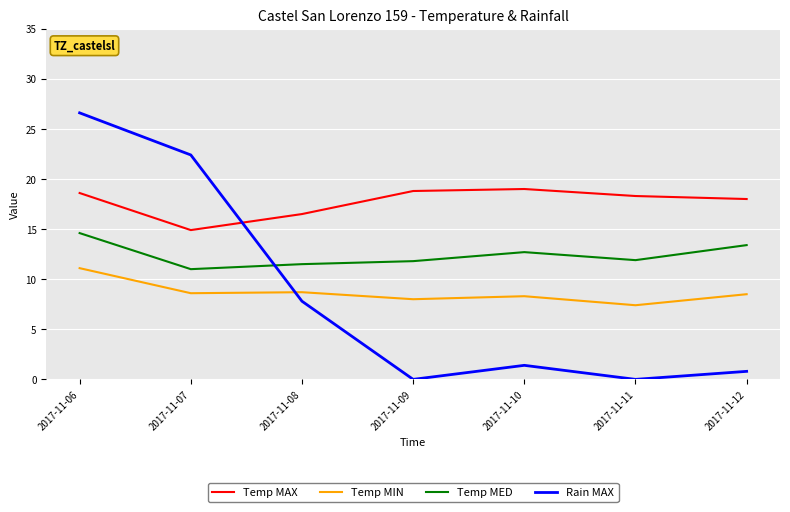

What is the difference between the maximum and minimum values in the Temp MED series?

3.6